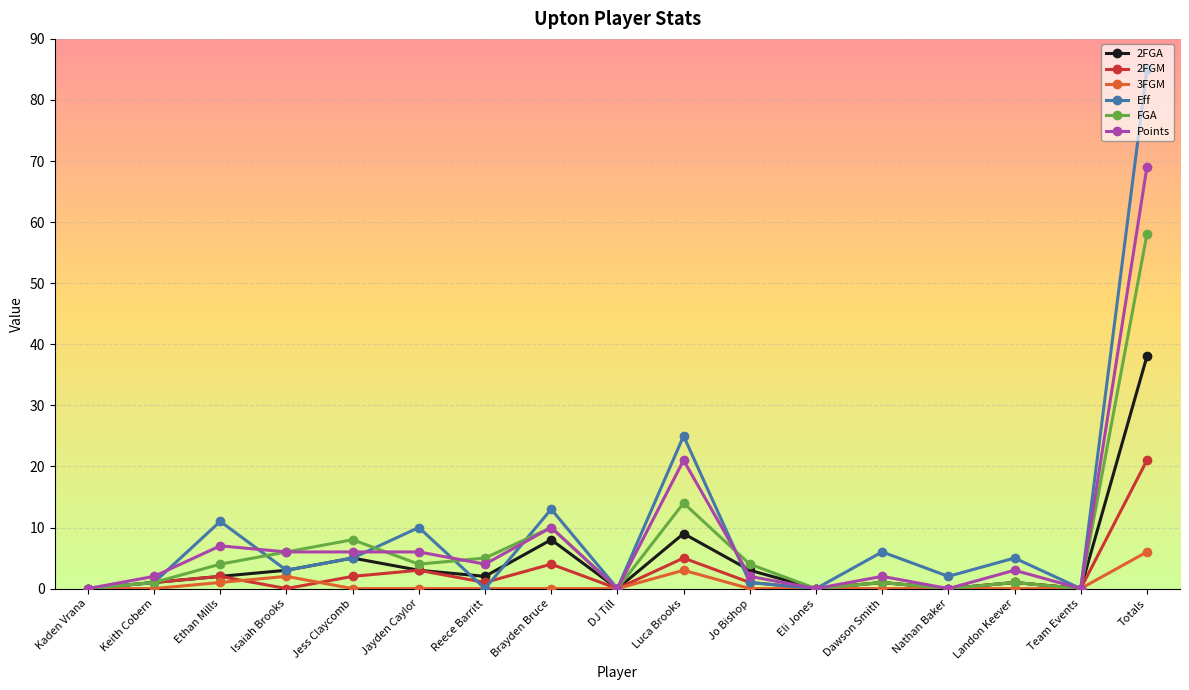

Is the value of 2FGA at Team Events greater than the value of Points at Totals?

No